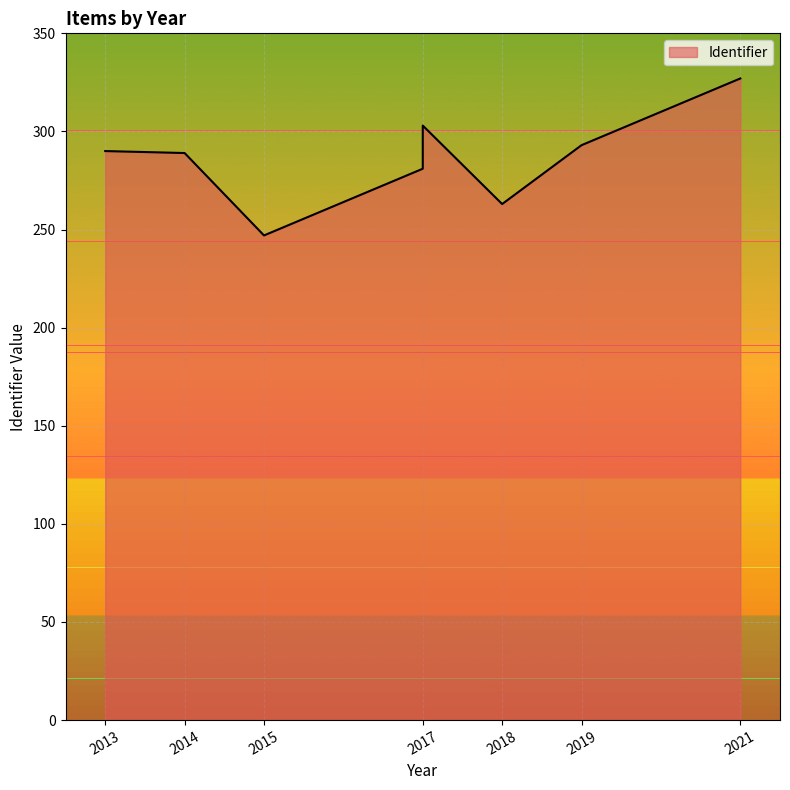

What is the change in value from 2018 to 2015?

-16